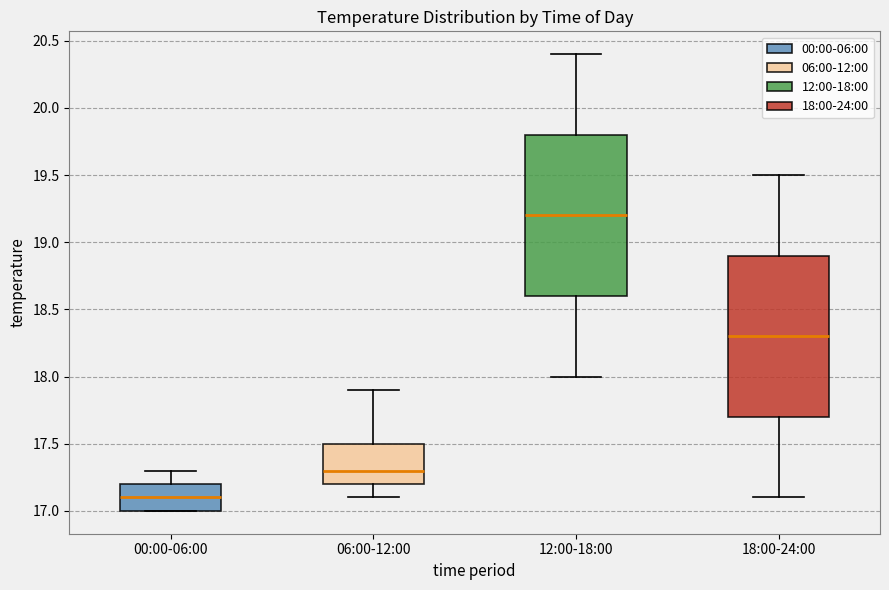

Reading left to right, read every box against the y-axis: the position of its median line, the range the box covers, and the ends of its whiskers. The values are not printed on the chart, so give them approximately, as read against the axis.

00:00-06:00: median 17.1, box 17.0 to 17.2, whiskers 17.0 to 17.3
06:00-12:00: median 17.3, box 17.2 to 17.5, whiskers 17.1 to 17.9
12:00-18:00: median 19.2, box 18.6 to 19.8, whiskers 18.0 to 20.4
18:00-24:00: median 18.3, box 17.7 to 18.9, whiskers 17.1 to 19.5